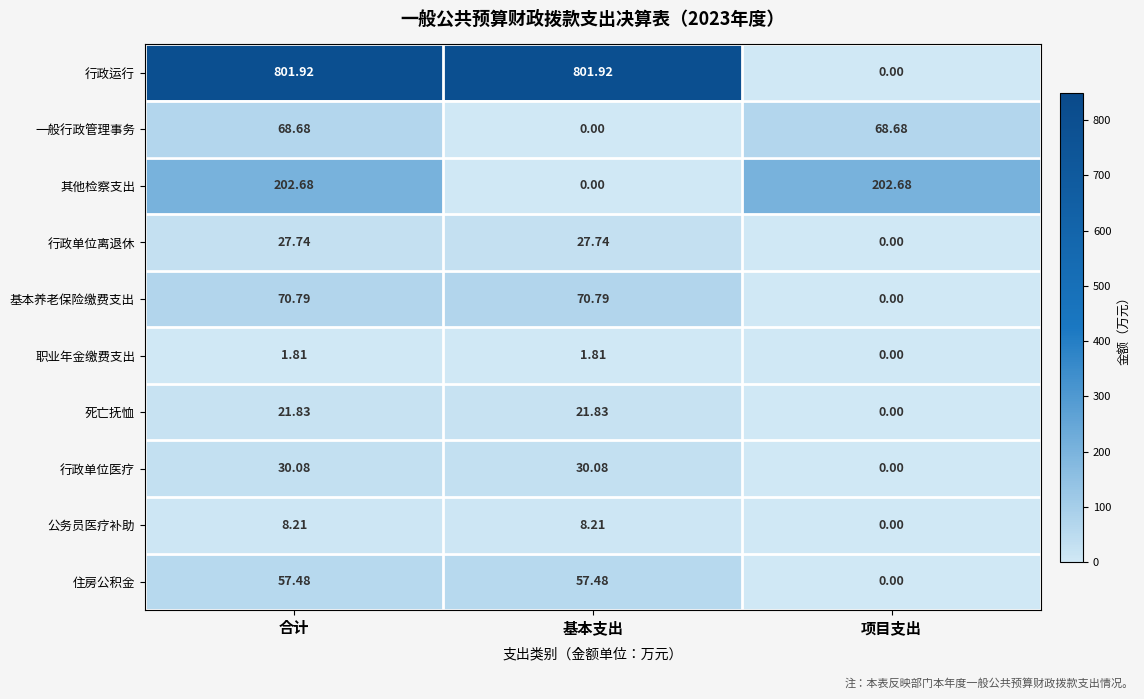

How many positive values does the 行政单位医疗 series have?

2